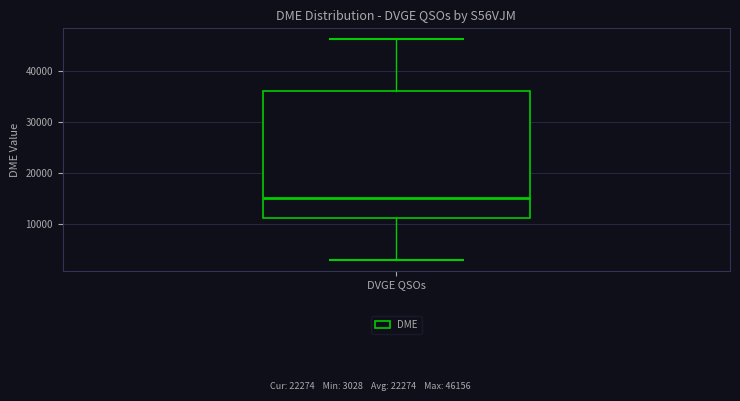

Read this box plot against the y-axis: the position of the median line, the range covered by the box, and the ends of both whiskers. The values are not printed on the chart, so give them approximately, as read against the axis.

median 15000, box 11000 to 36000, whiskers 3000 to 46000